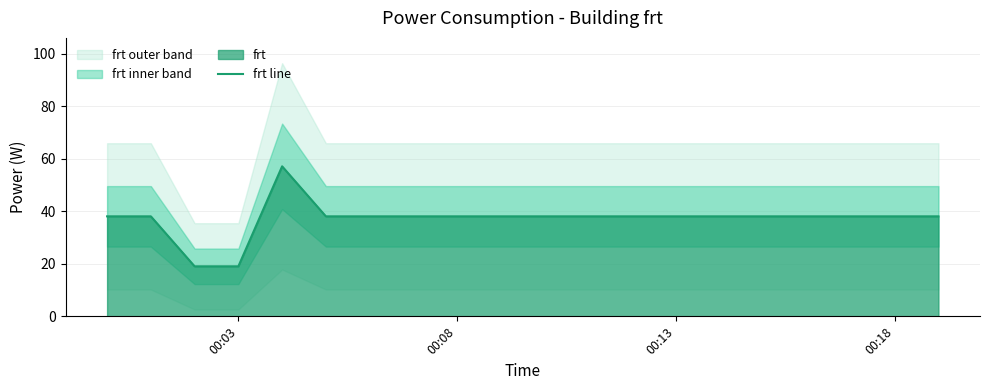

What is the minimum value shown in the chart?

19.1